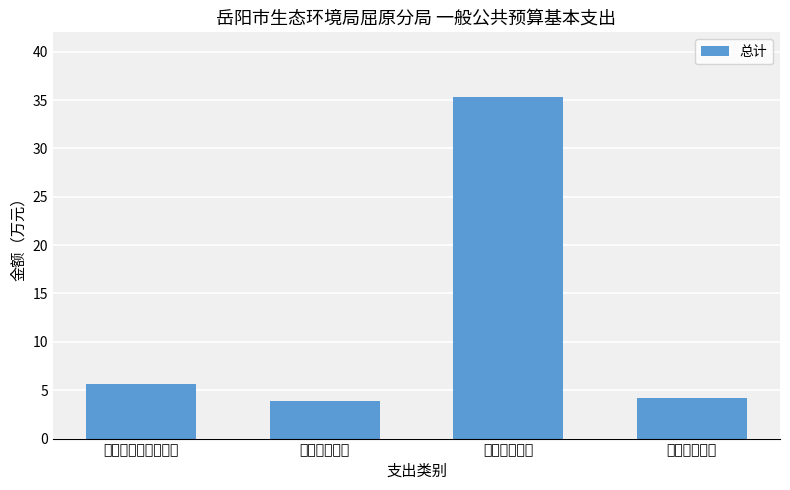

What is the ratio of the value at 住房保障支出 to the value at 卫生健康支出?

1.1